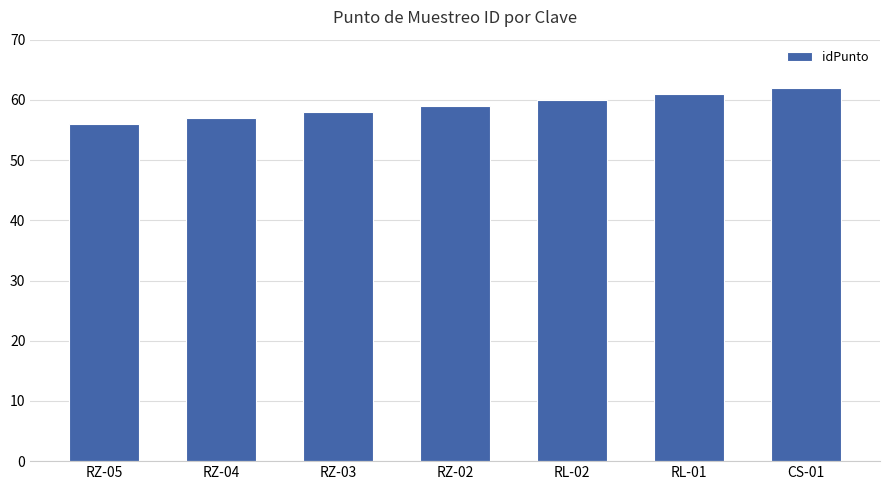

What is the difference between the second highest and second lowest values?

4